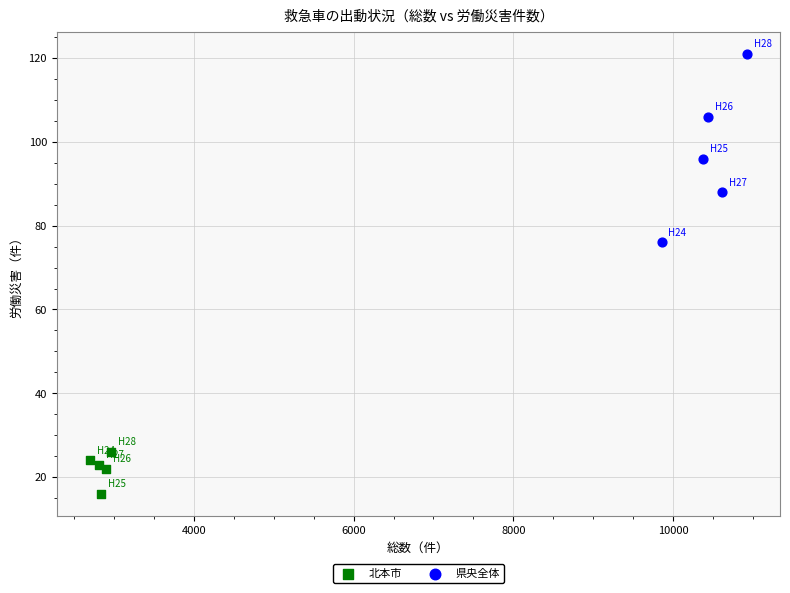

Which series contains the highest Y value?

県央全体